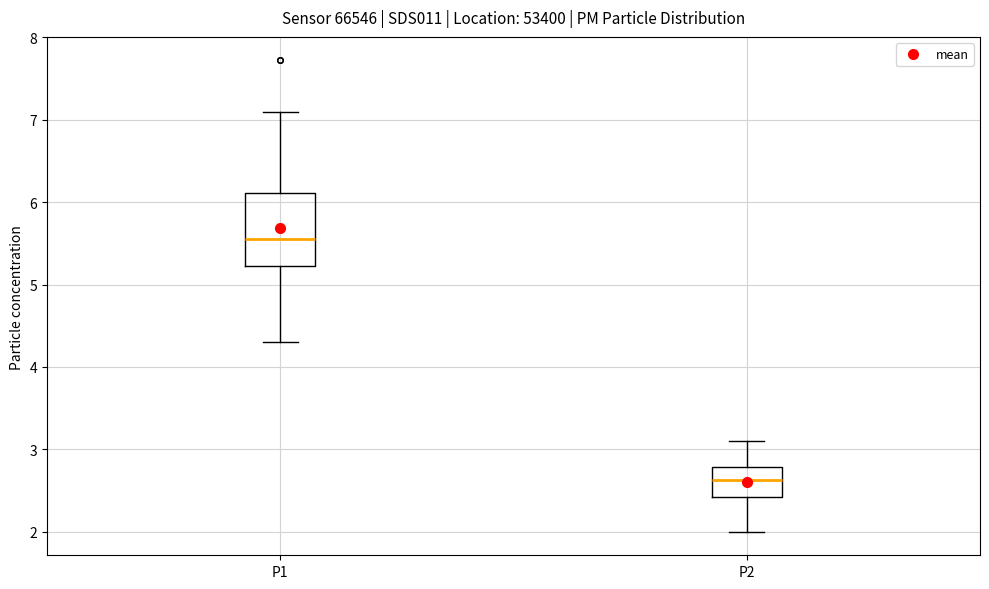

Where does the upper whisker of the box for P1 end on the y-axis? The values are not printed on the chart, so give them approximately, as read against the axis.

7.1